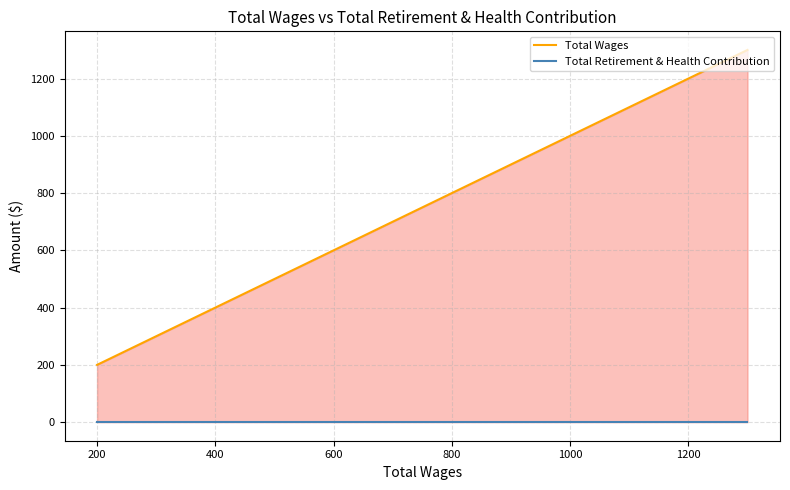

At how many categories does at least one series exceed 184?

6